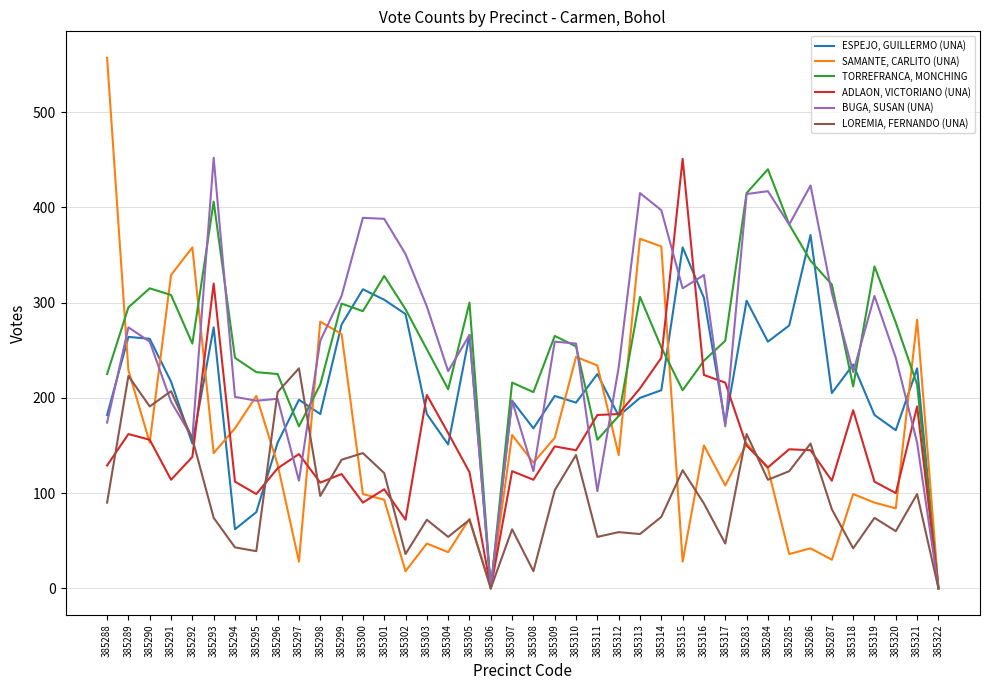

What is the total value across all series at 385285?

1345